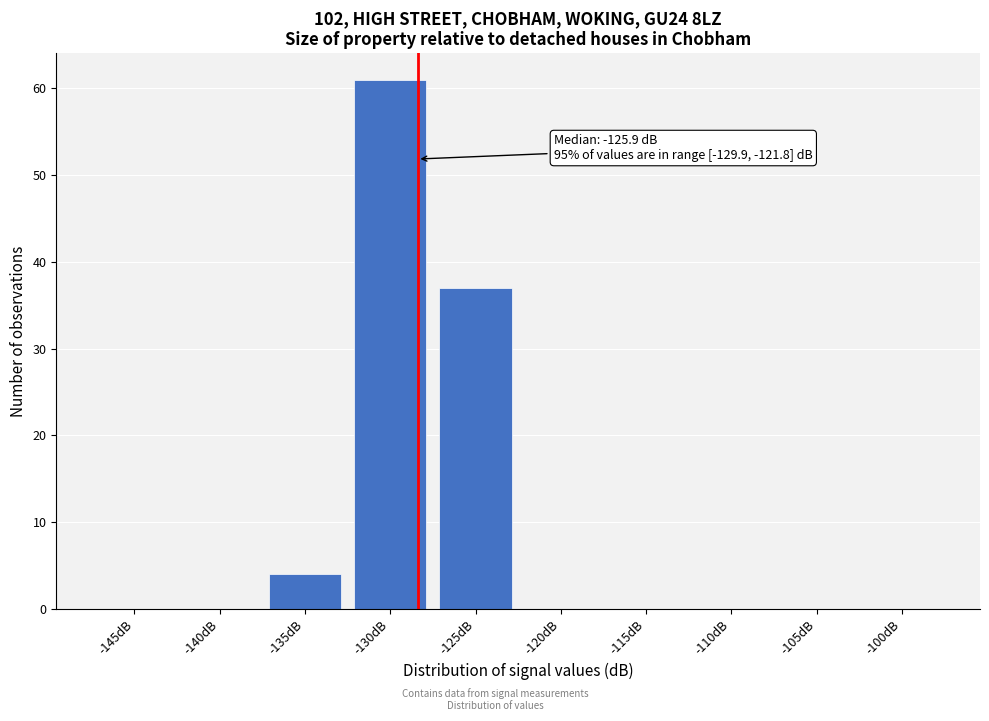

Reading right to left, what are all the values shown in this chart?

-100dB=0	-105dB=0	-110dB=0	-115dB=0	-120dB=0	-125dB=37	-130dB=61	-135dB=4	-140dB=0	-145dB=0